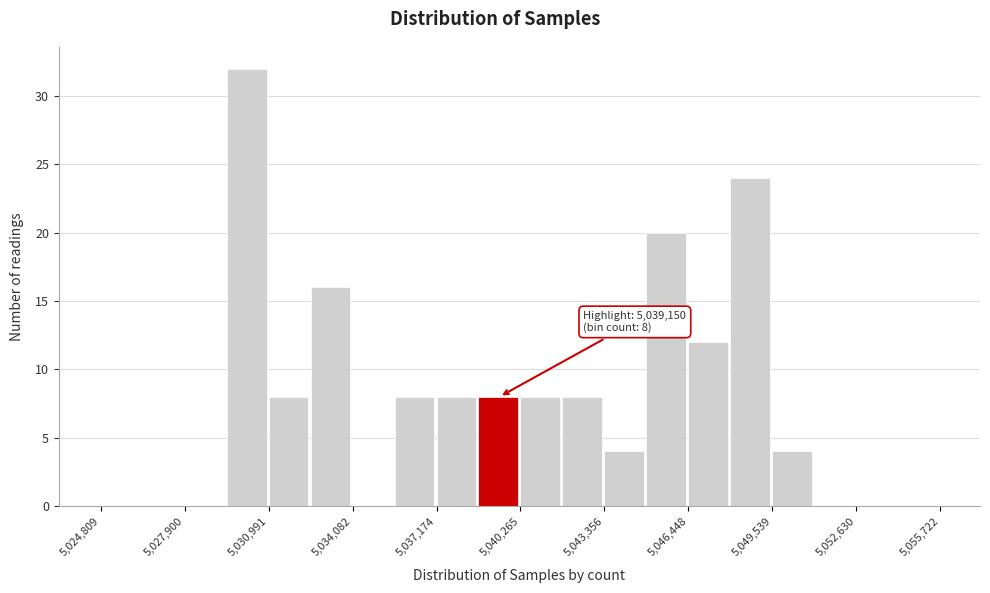

Read against the x-axis, roughly where is the centre of the tallest bar?

5030000